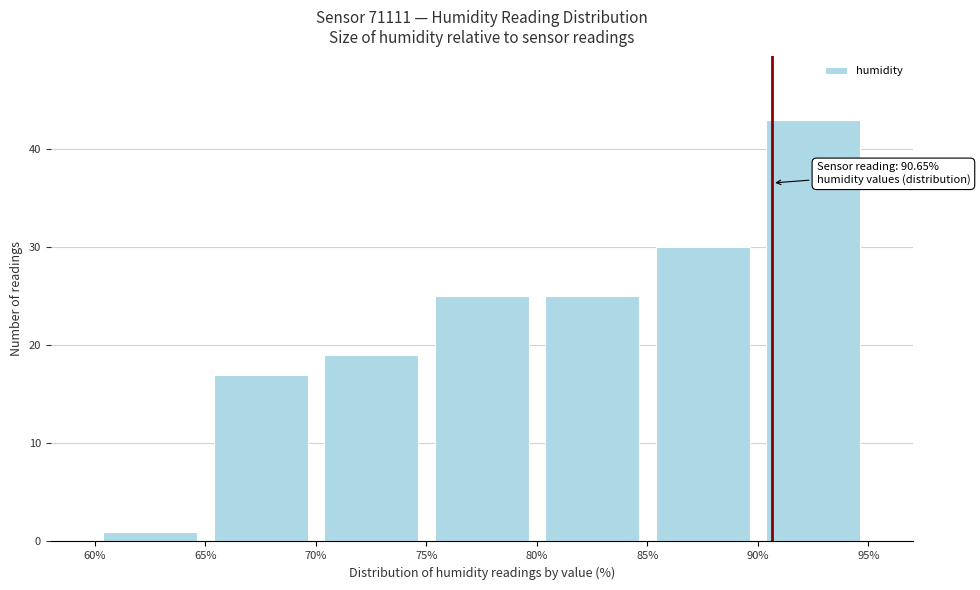

Over which range of the x-axis is the bar tallest?

90% to 95%